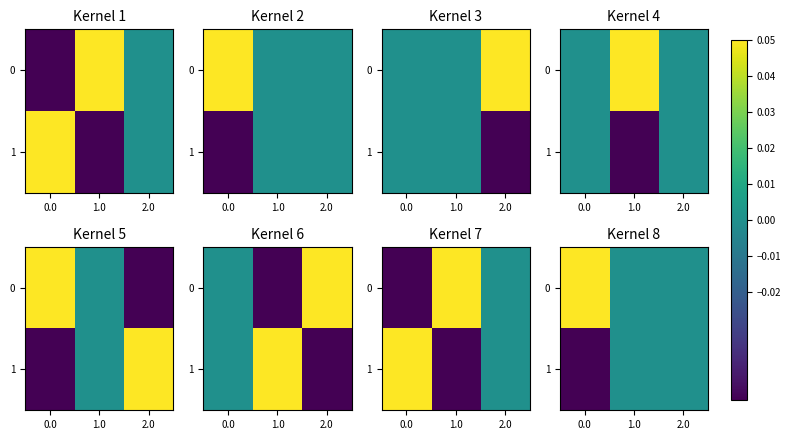

How many categories are shown in the chart?

3